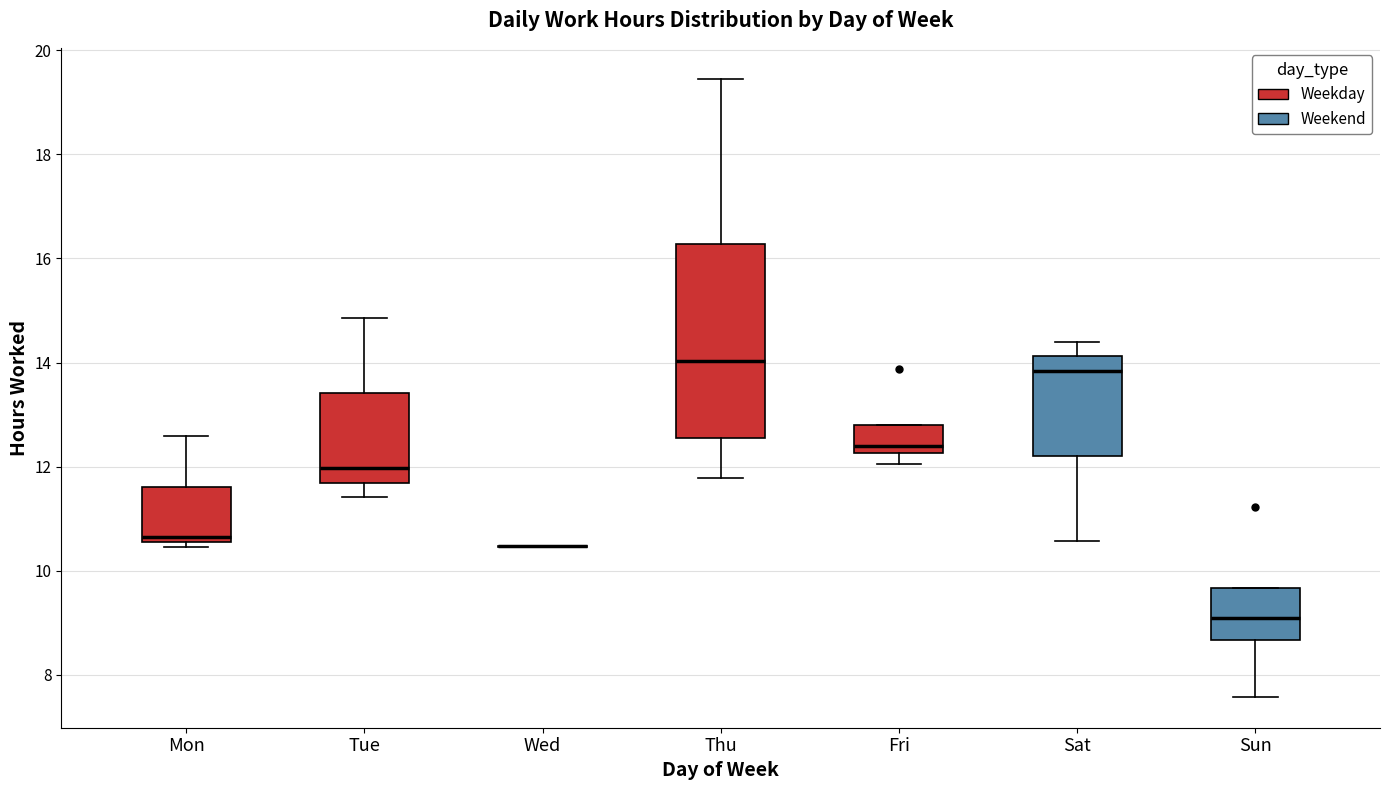

Where is the upper edge of the box for Sat on the y-axis? The values are not printed on the chart, so give them approximately, as read against the axis.

14.2